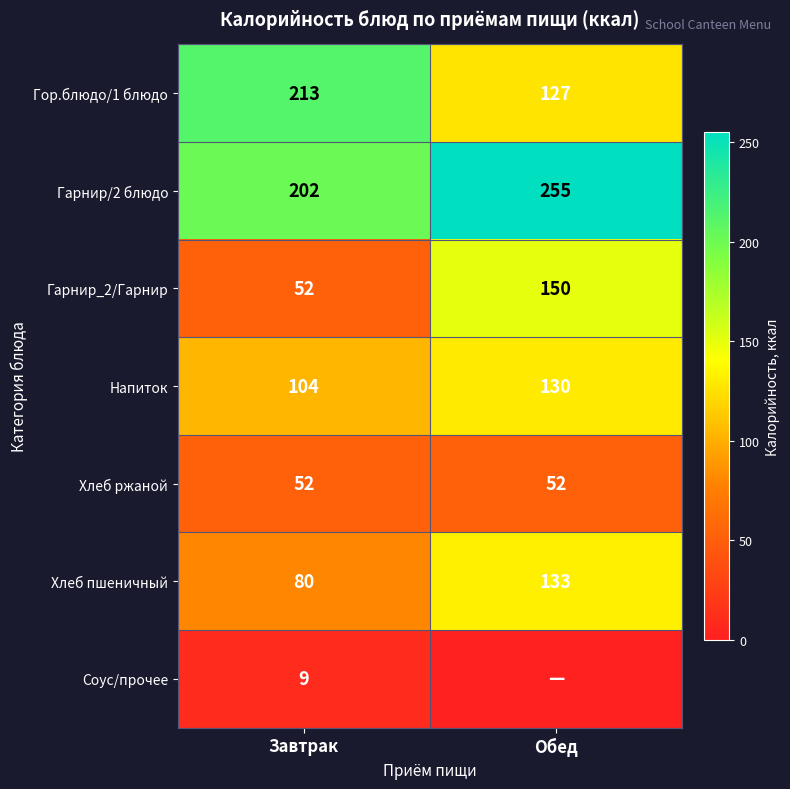

What is the difference between the highest and lowest values at Обед?

255